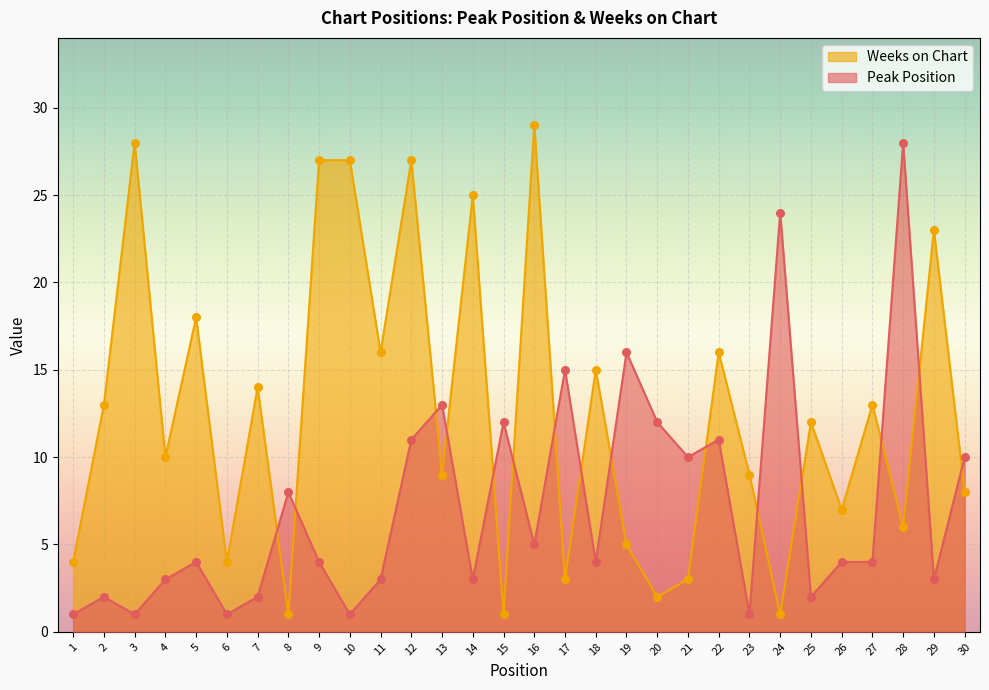

Which series has the largest total across all categories?

Weeks on Chart